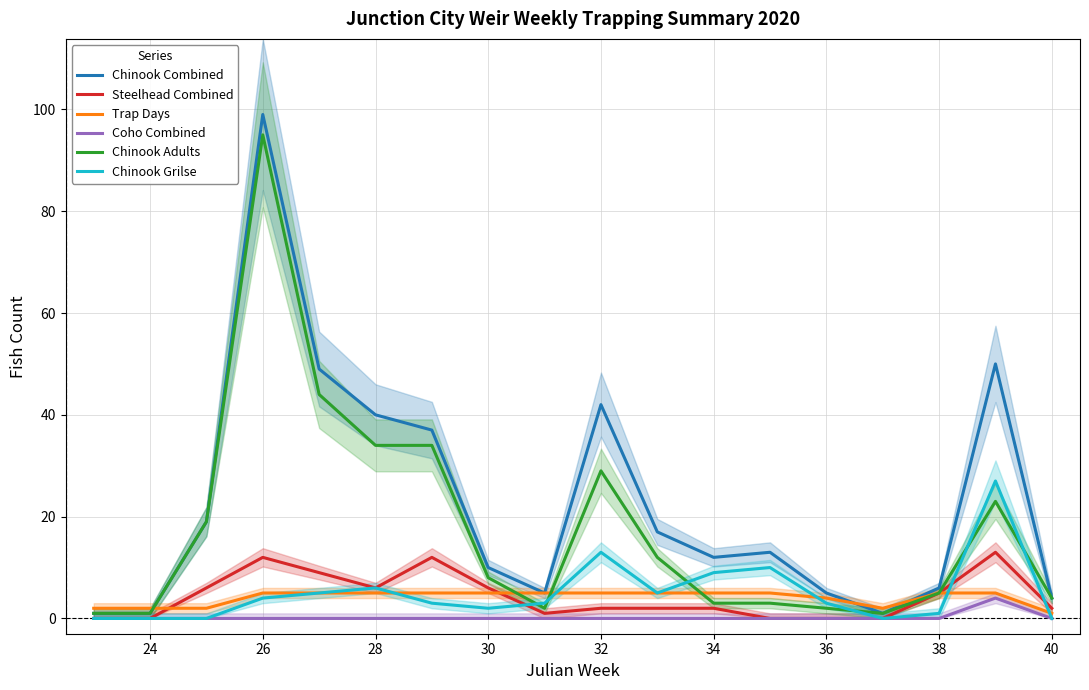

Which category has the highest value in the Chinook Combined series?

26